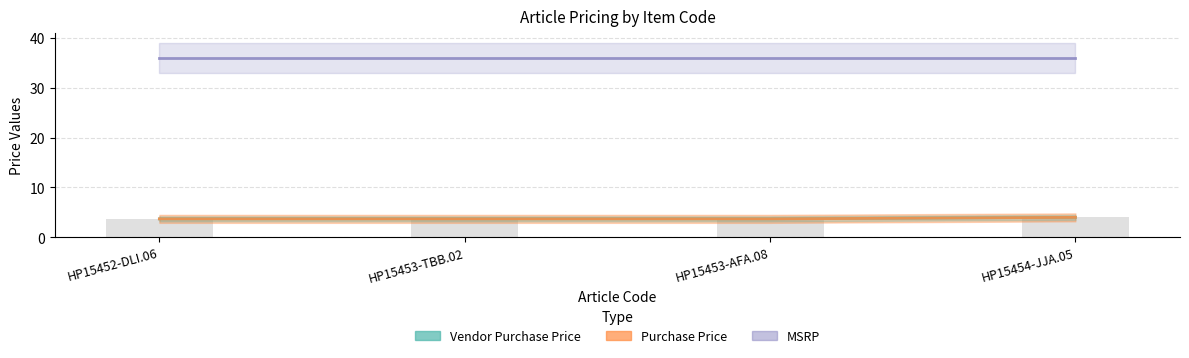

The value of Vendor Purchase Price at HP15454-JJA.05 is 1.9. True or false?

False